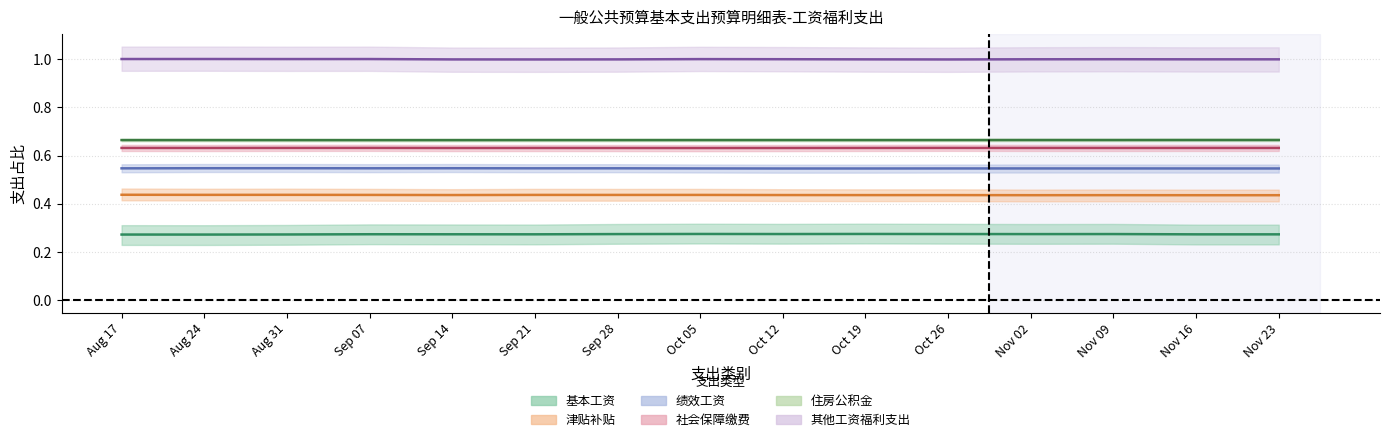

How many lines are shown in the chart?

6